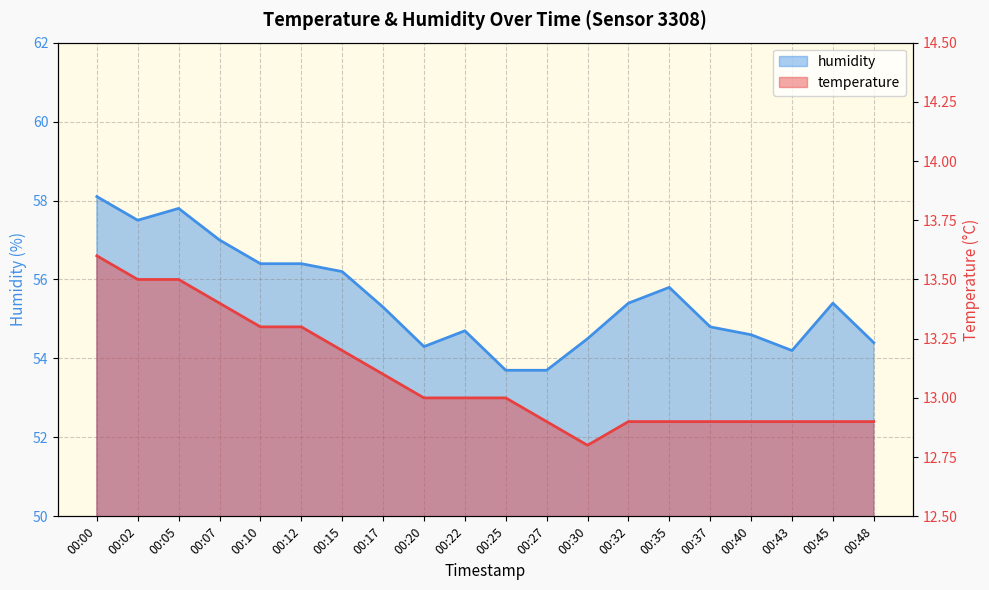

At 00:43, list the series in order from largest to smallest.

humidity, temperature